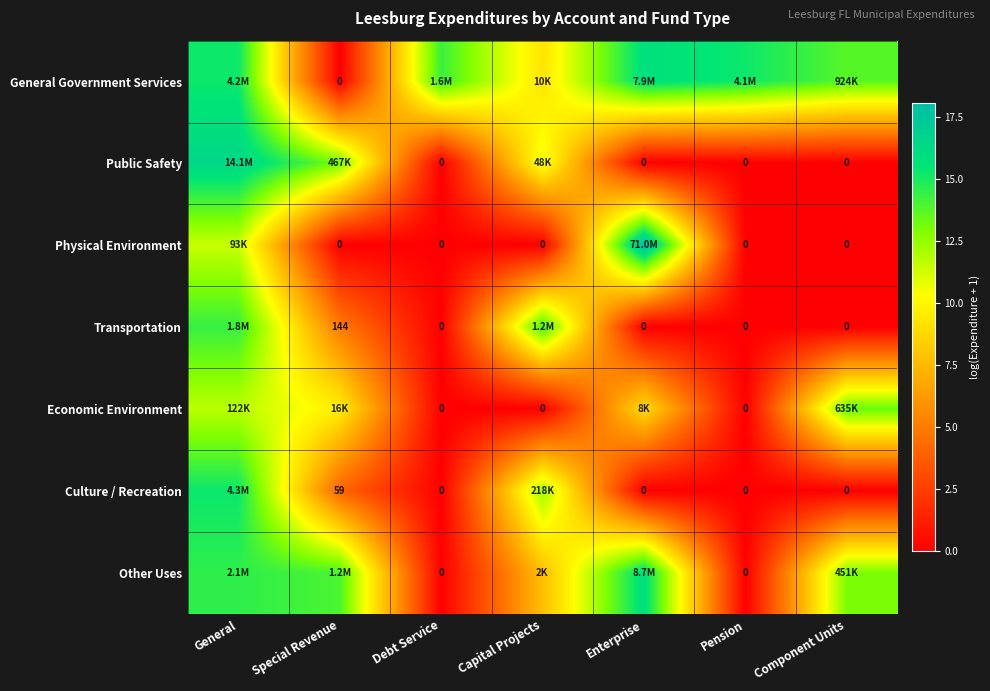

What is the approximate value of Culture / Recreation at Special Revenue?

4.1